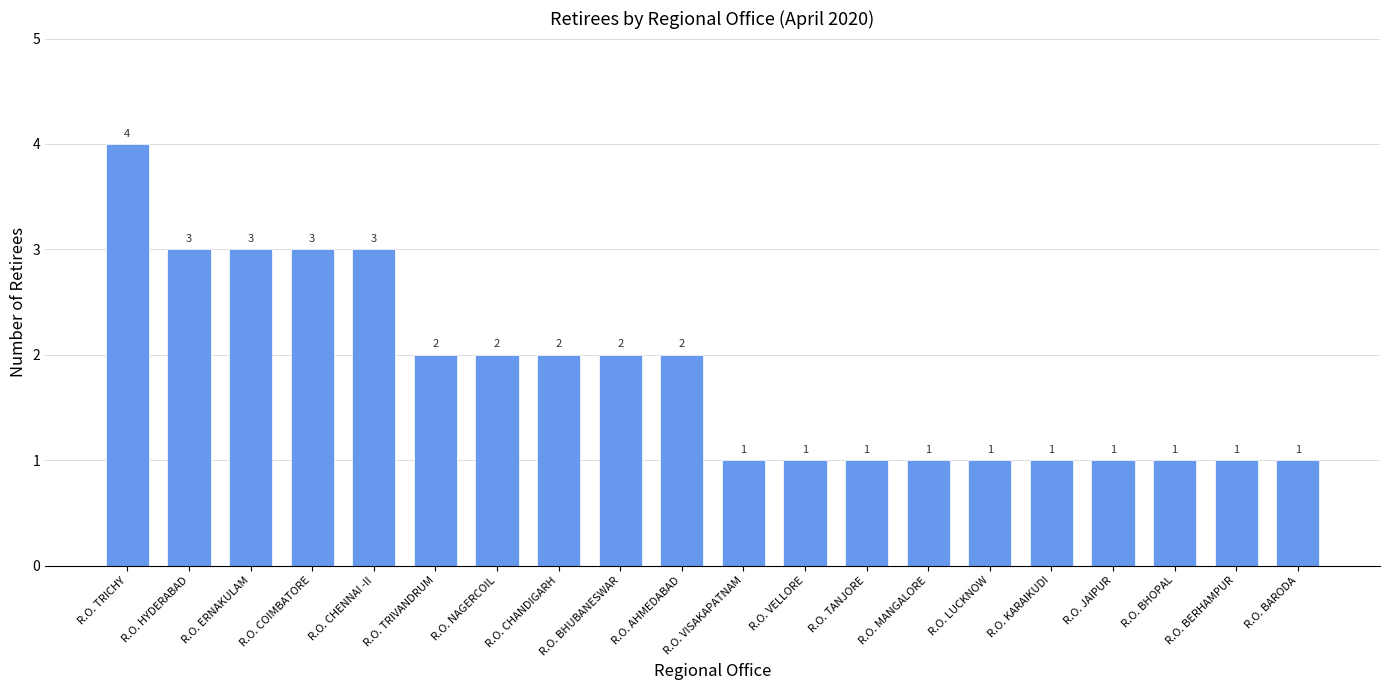

What is the label of the 19th bar from the left?

R.O. BERHAMPUR